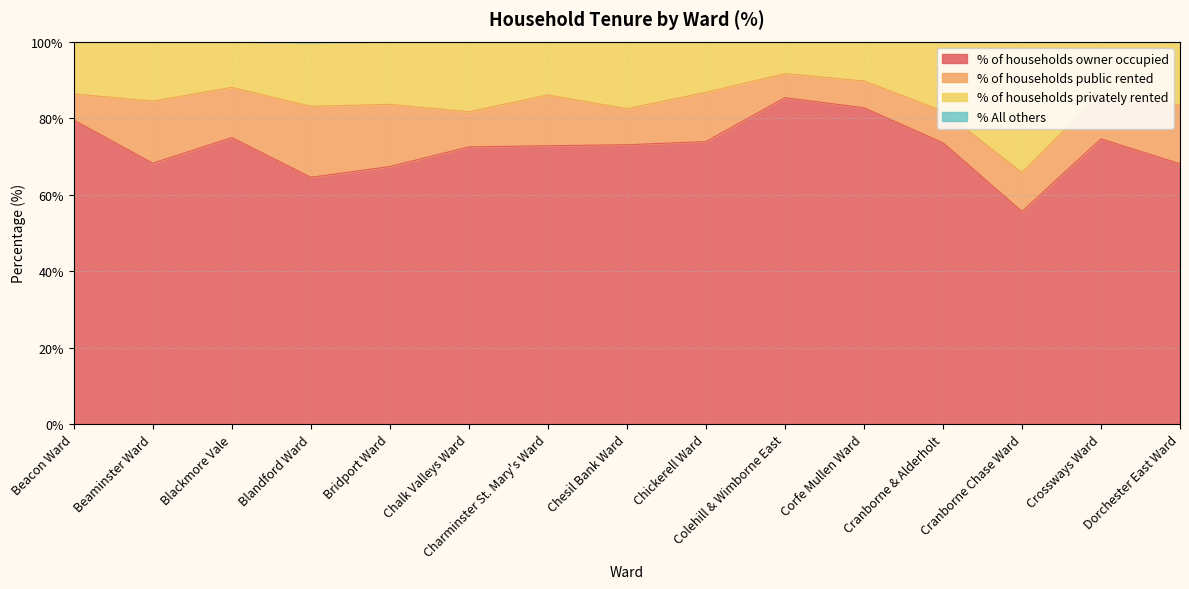

What is the sum of all % of households owner occupied values?

1086.5